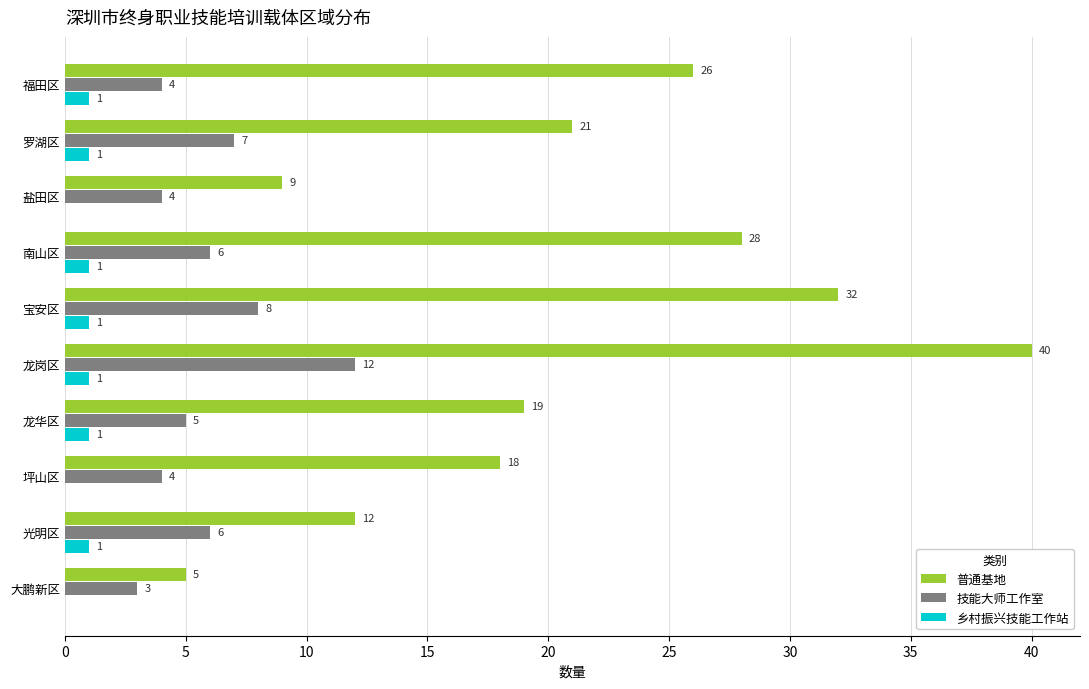

Read the 技能大师工作室 value at 龙岗区.

12